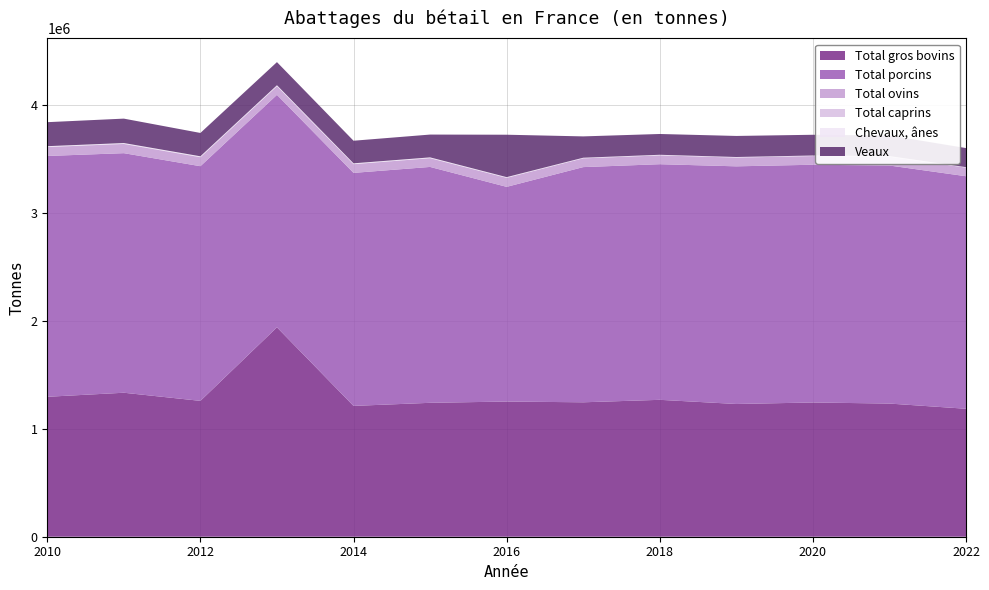

Reading left to right, what are all the values shown in this chart?

Total gros bovins: 2010=1295598.0	2011=1333114.0	2012=1257804.0	2013=1938828.0	2014=1211194.0	2015=1239778.0	2016=1251572.0	2017=1244597.7	2018=1267445.1	2019=1228988.5	2020=1242755.0	2021=1232847.0	2022=1184730.0
Total porcins: 2010=2229481.6	2011=2217902.1	2012=2172509.8	2013=2152099.1	2014=2157340.5	2015=2183772.9	2016=1987652.0	2017=2177365.9	2018=2181423.8	2019=2200126.6	2020=2201117.0	2021=2203834.0	2022=2152822.0
Total ovins: 2010=82722.0	2011=85285.0	2012=82956.0	2013=80031.0	2014=80451.0	2015=80699.0	2016=82862.0	2017=80844.8	2018=81408.8	2019=80813.3	2020=80276.0	2021=81791.0	2022=79249.0
Total caprins: 2010=3180.0	2011=3591.0	2012=3575.0	2013=3205.0	2014=3123.0	2015=3256.0	2016=3316.0	2017=3188.6	2018=3301.9	2019=3364.1	2020=3367.0	2021=3656.0	2022=3727.0
Chevaux, ânes: 2010=4741.0	2011=4965.0	2012=5302.0	2013=5761.0	2014=4879.0	2015=4538.0	2016=3728.0	2017=2796.2	2018=2517.6	2019=2175.5	2020=1850.0	2021=1456.0	2022=1086.0
Veaux: 2010=222249.0	2011=225980.0	2012=216064.0	2013=214076.0	2014=209236.0	2015=211203.0	2016=392674.0	2017=197582.8	2018=192555.0	2019=194975.4	2020=191973.0	2021=191477.0	2022=176678.0